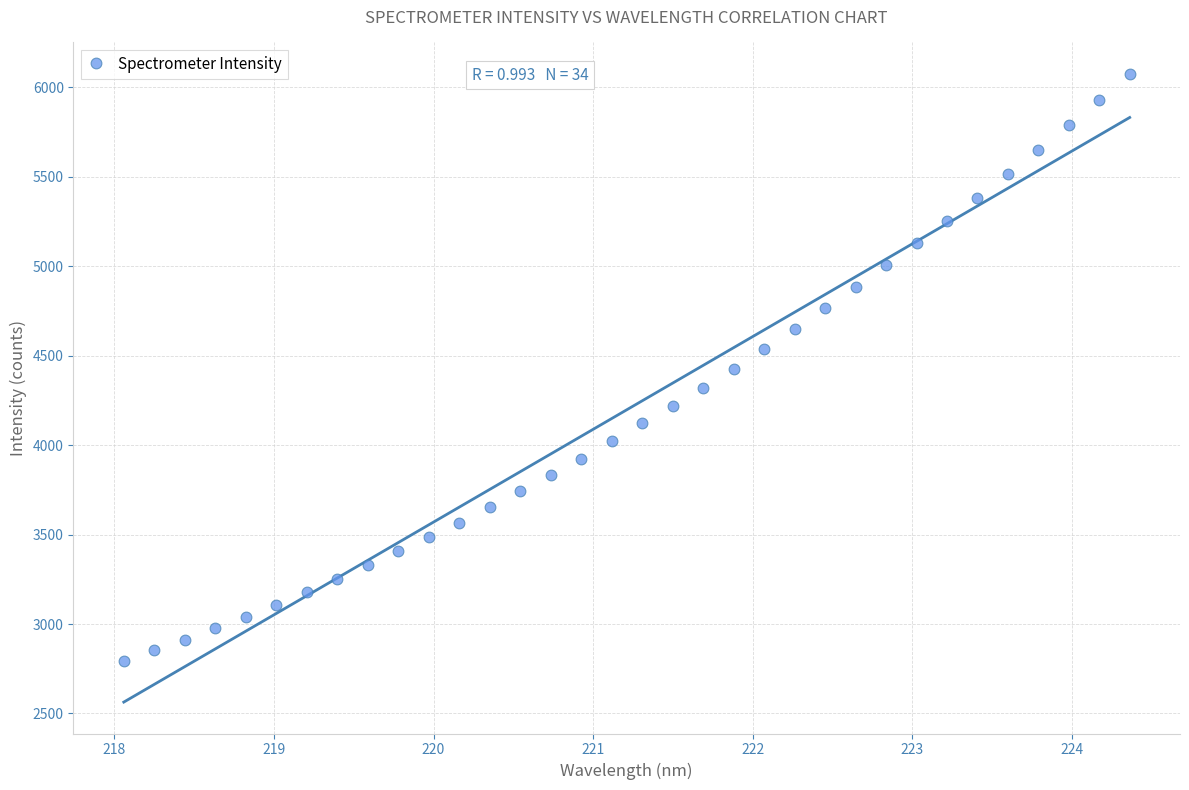

What is the range of X values (max minus min)?

6.3